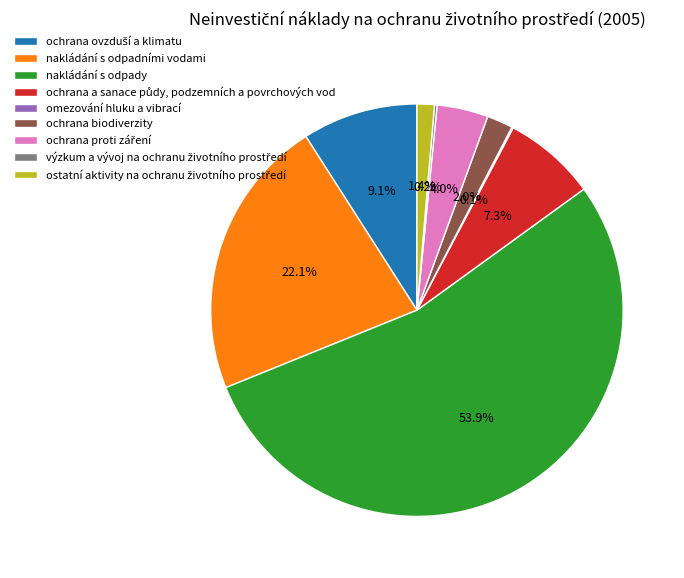

Does any single category account for the majority?

Yes